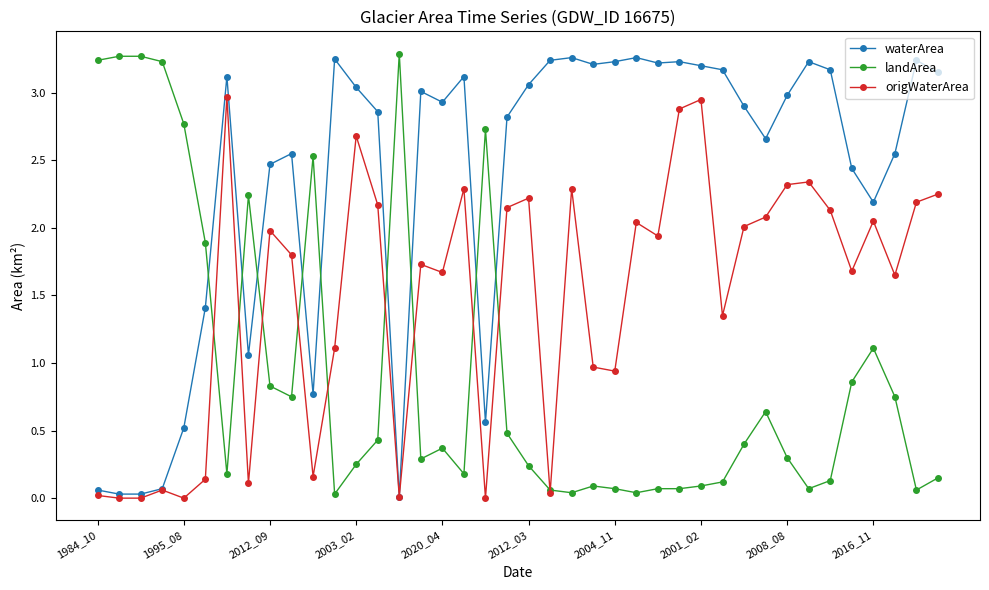

At how many categories does at least one series exceed 2?

39